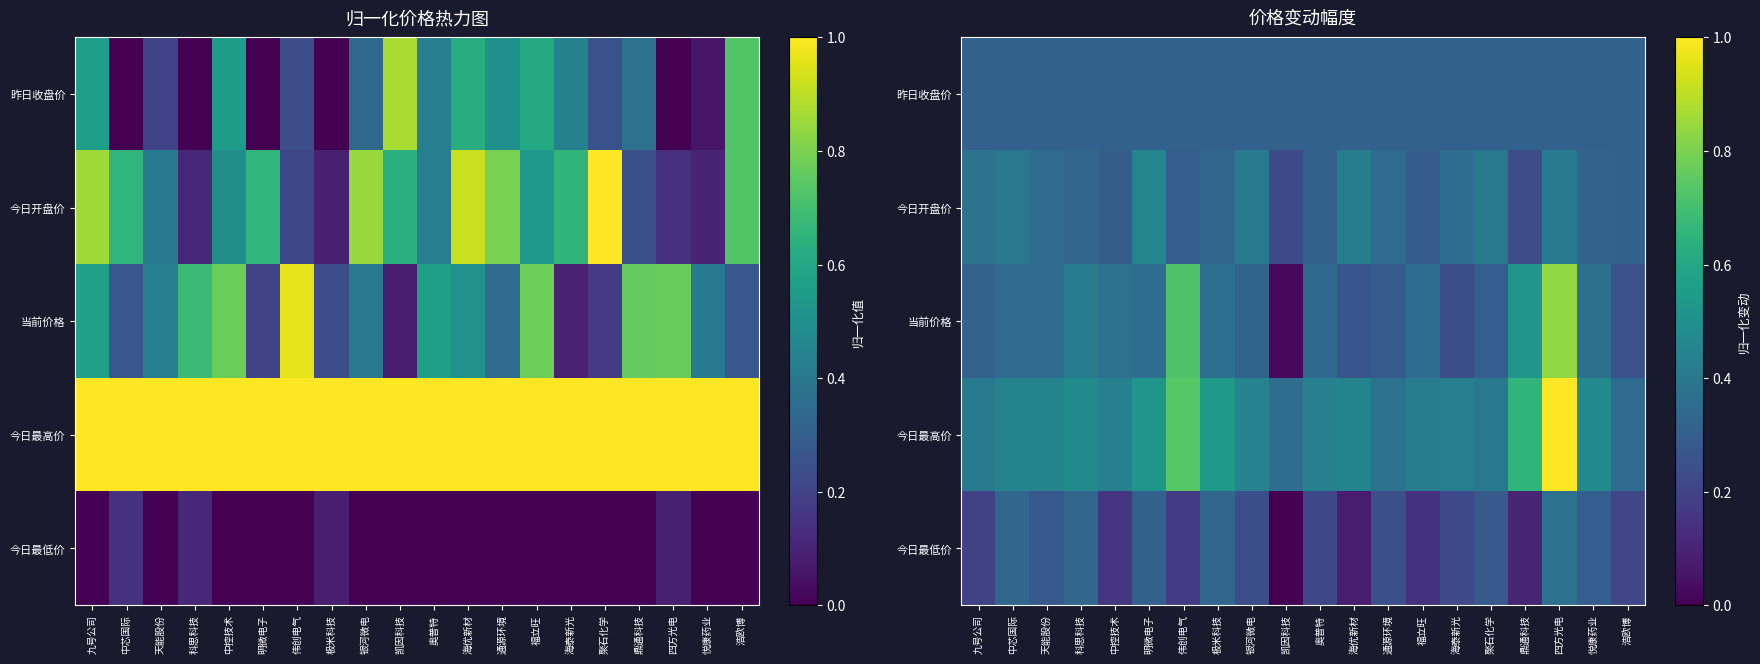

At how many categories does at least one series exceed 0?

20